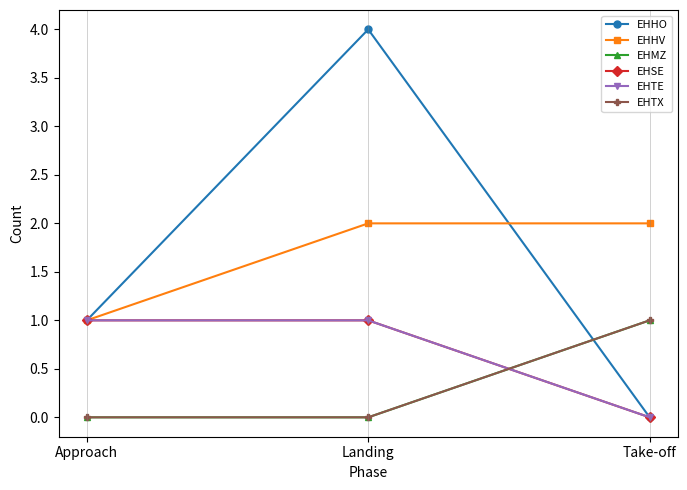

What position from the right is Landing?

2